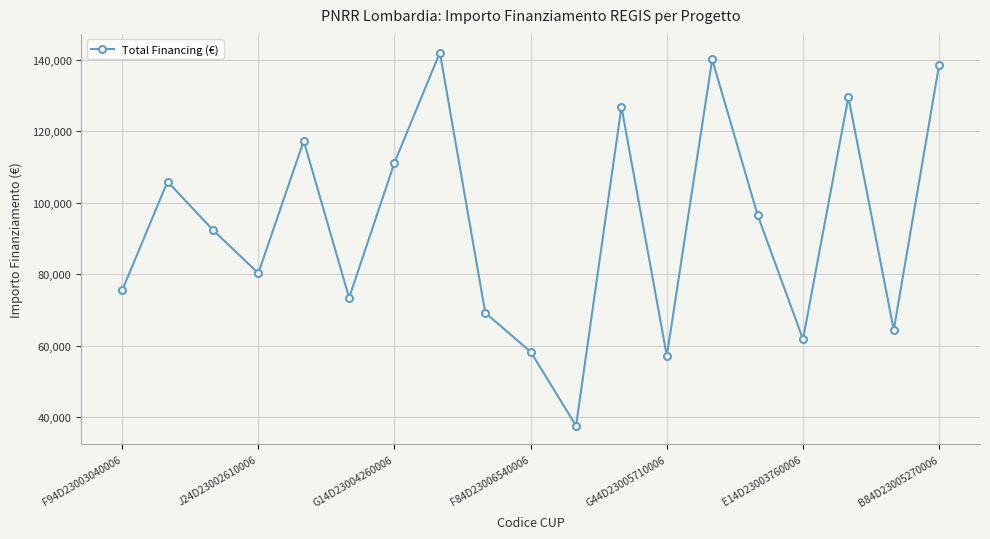

What is the sum of all values?

1777817.3